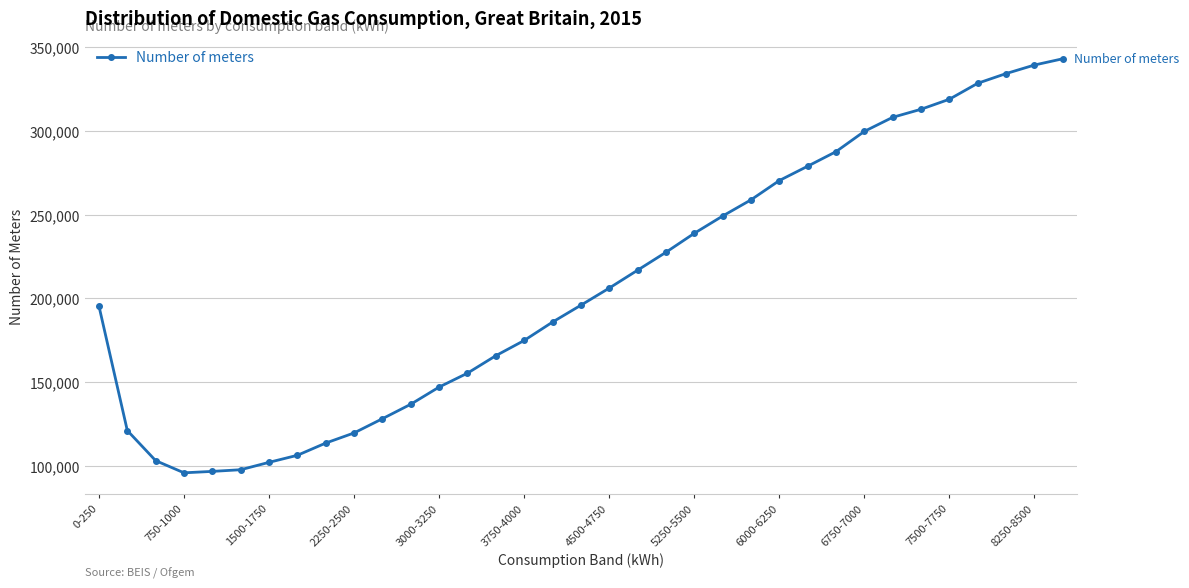

What is the greatest value displayed?

343101